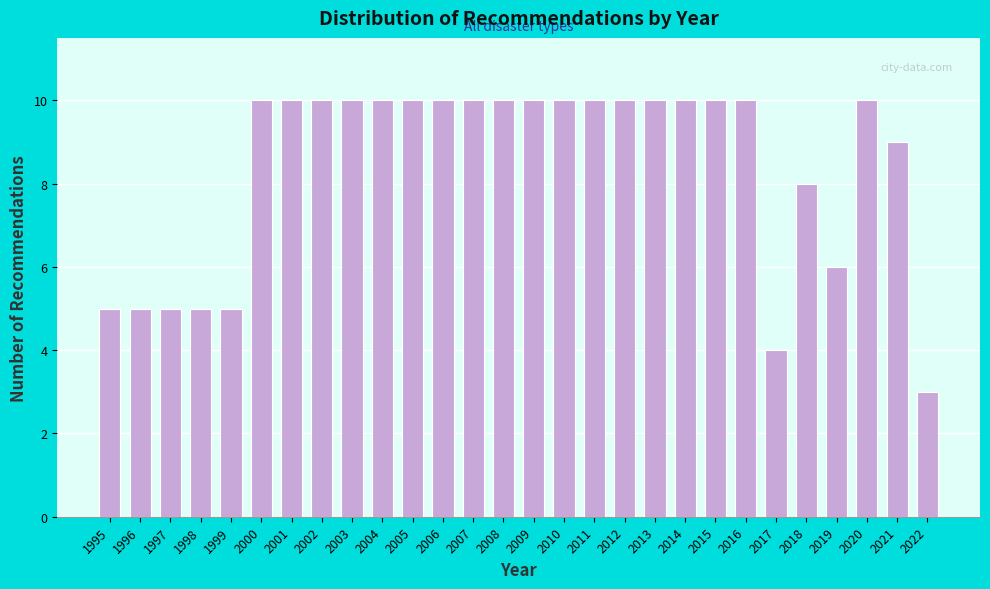

Reading right to left, extract all data points from this chart.

2022=3	2021=9	2020=10	2019=6	2018=8	2017=4	2016=10	2015=10	2014=10	2013=10	2012=10	2011=10	2010=10	2009=10	2008=10	2007=10	2006=10	2005=10	2004=10	2003=10	2002=10	2001=10	2000=10	1999=5	1998=5	1997=5	1996=5	1995=5